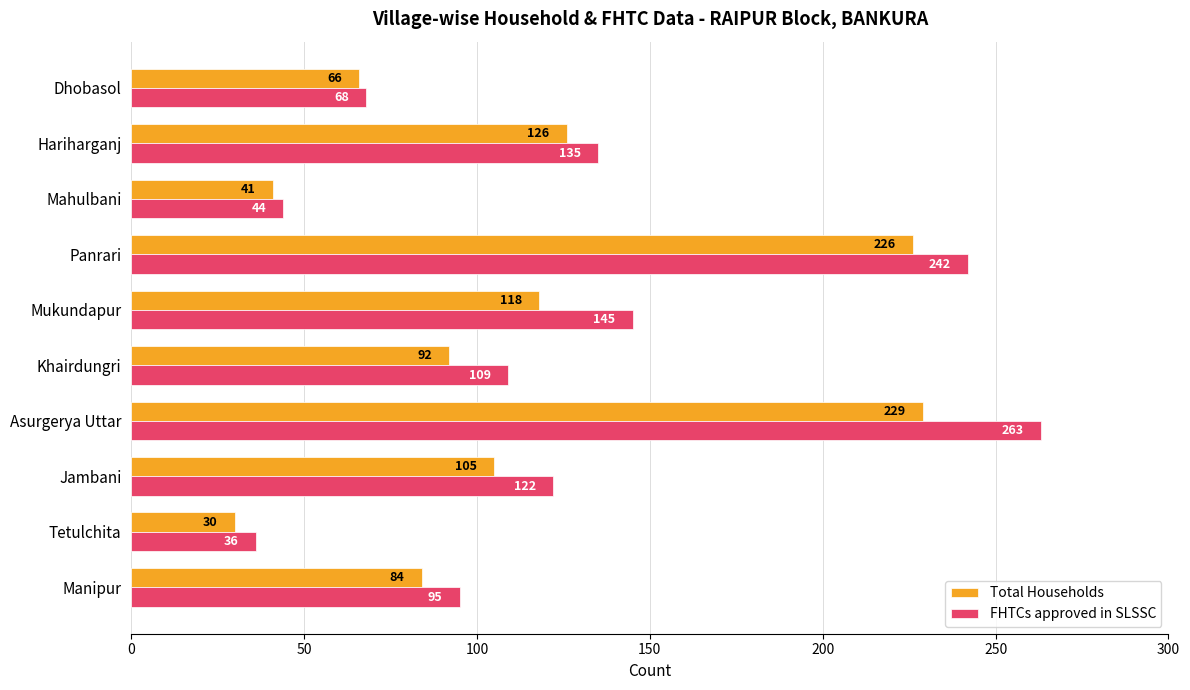

Which series has the widest spread of values?

FHTCs approved in SLSSC